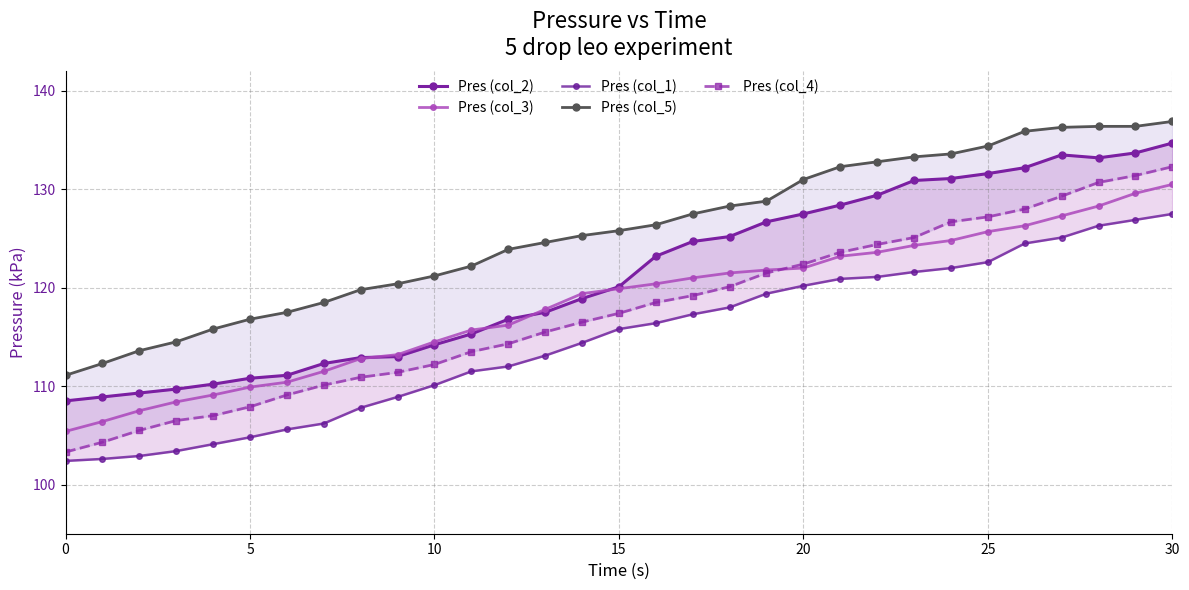

How many lines are shown in the chart?

5